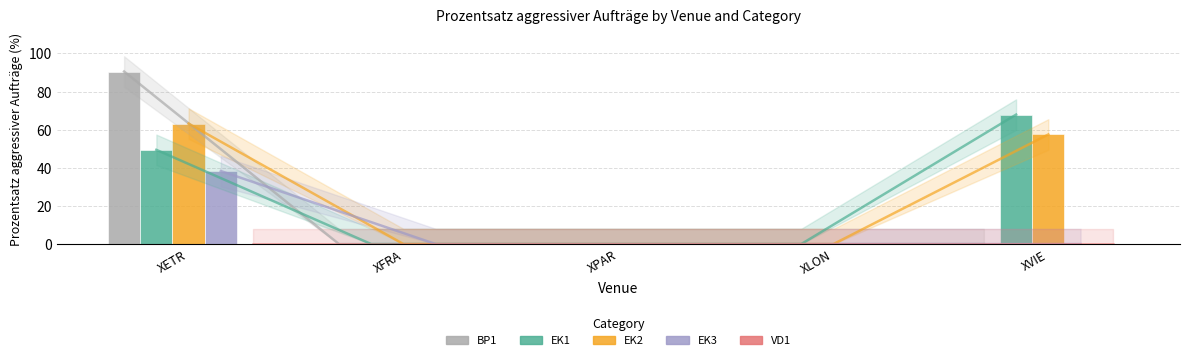

What is the difference between the maximum and minimum values in the EK3 series?

38.3